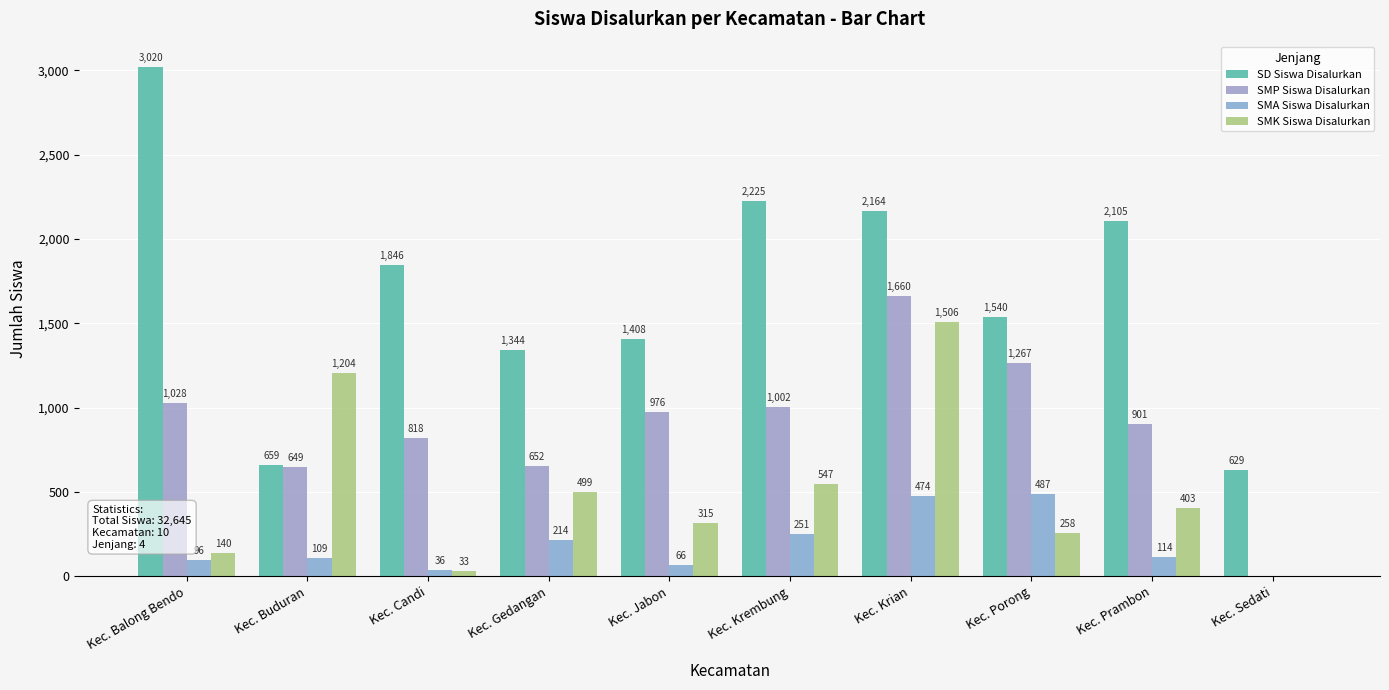

What is the spread (max minus min) of values at Kec. Sedati?

629